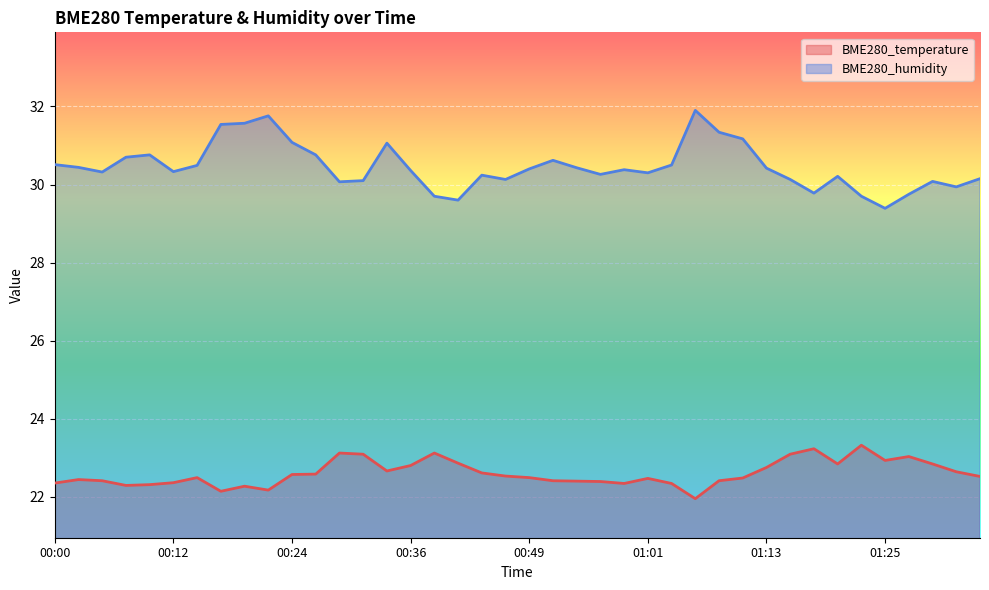

Reading left to right, what are all the values shown in this chart?

BME280_temperature: 00:00=22.4	00:02=22.4	00:05=22.4	00:07=22.3	00:09=22.3	00:12=22.4	00:14=22.5	00:17=22.1	00:19=22.3	00:22=22.2	00:24=22.6	00:26=22.6	00:29=23.1	00:31=23.1	00:34=22.7	00:36=22.8	00:39=23.1	00:41=22.9	00:44=22.6	00:46=22.5	00:49=22.5	00:51=22.4	00:53=22.4	00:56=22.4	00:58=22.3	01:01=22.5	01:03=22.3	01:06=21.9	01:08=22.4	01:10=22.5	01:13=22.8	01:15=23.1	01:18=23.2	01:20=22.8	01:23=23.3	01:25=22.9	01:28=23.0	01:30=22.8	01:32=22.6	01:35=22.5
BME280_humidity: 00:00=30.5	00:02=30.4	00:05=30.3	00:07=30.7	00:09=30.8	00:12=30.3	00:14=30.5	00:17=31.5	00:19=31.6	00:22=31.8	00:24=31.1	00:26=30.8	00:29=30.1	00:31=30.1	00:34=31.1	00:36=30.4	00:39=29.7	00:41=29.6	00:44=30.2	00:46=30.1	00:49=30.4	00:51=30.6	00:53=30.4	00:56=30.3	00:58=30.4	01:01=30.3	01:03=30.5	01:06=31.9	01:08=31.3	01:10=31.2	01:13=30.4	01:15=30.1	01:18=29.8	01:20=30.2	01:23=29.7	01:25=29.4	01:28=29.8	01:30=30.1	01:32=29.9	01:35=30.1